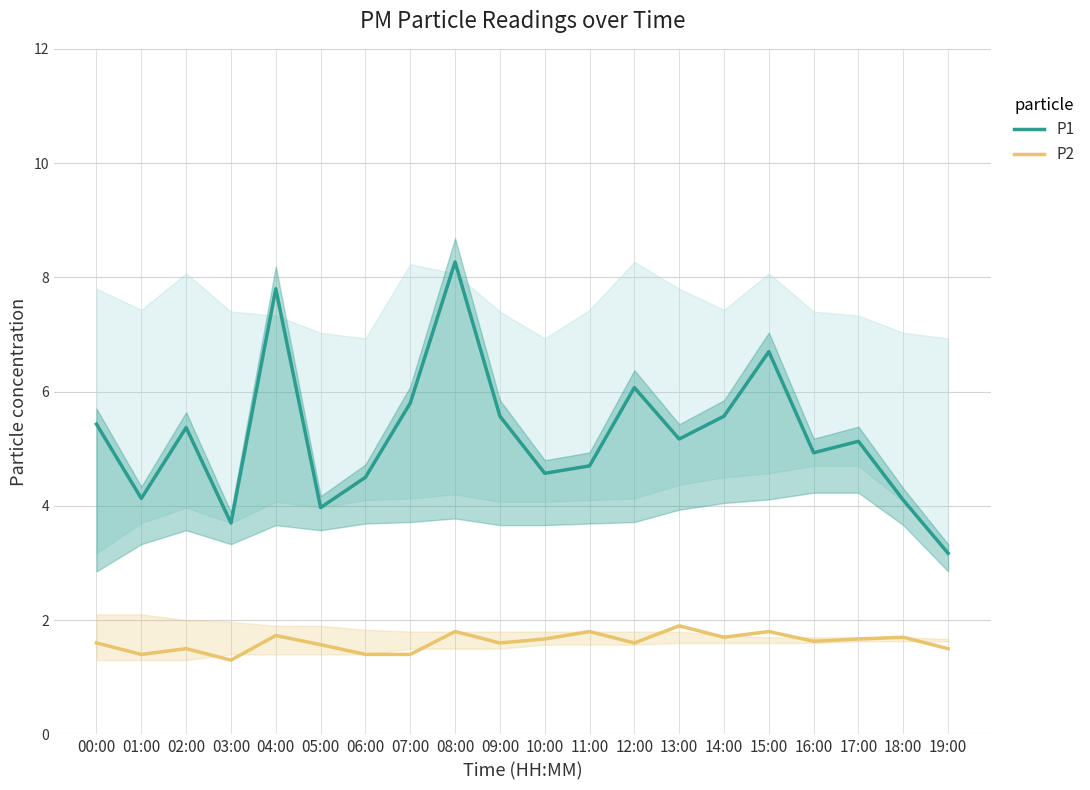

Where is the first local minimum for P1?

01:00